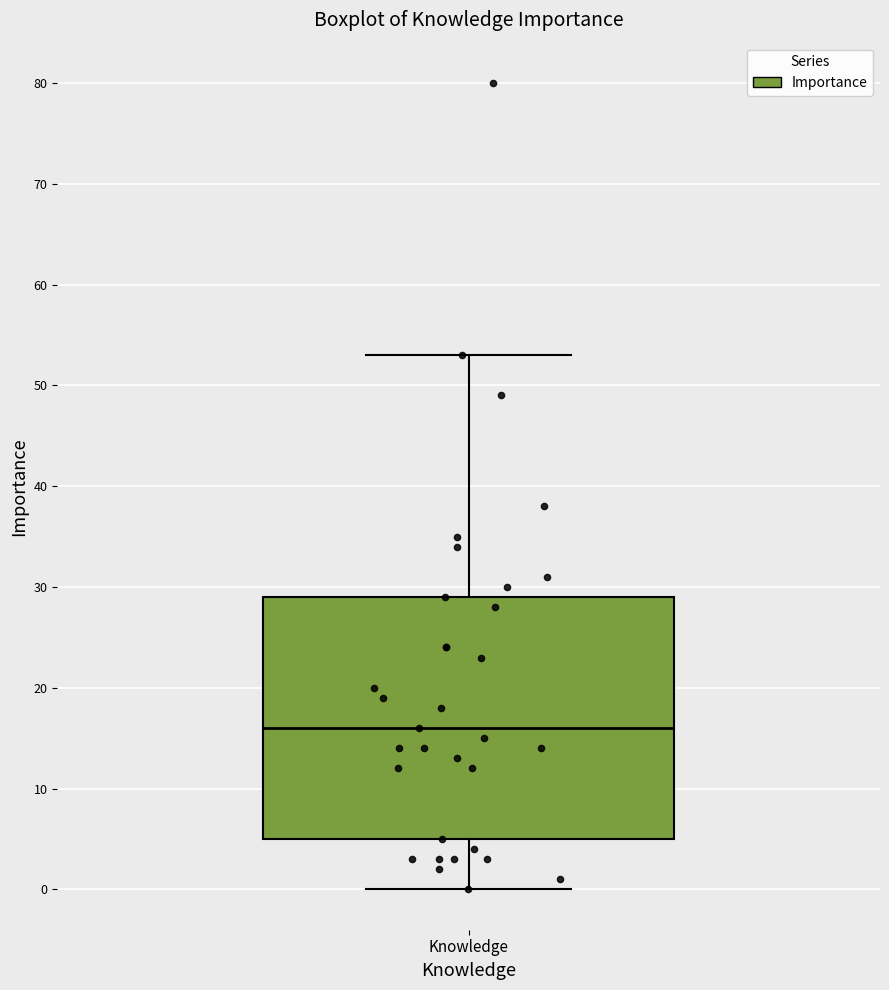

Where does the median line of the box for Knowledge sit on the y-axis? The values are not printed on the chart, so give them approximately, as read against the axis.

16